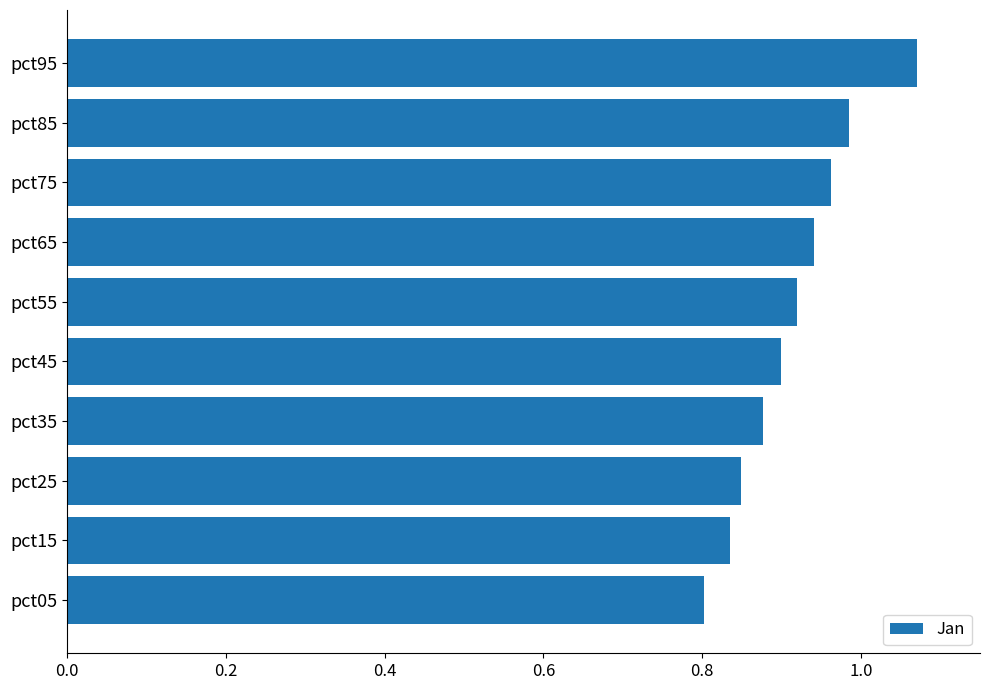

How many bars are there in total?

10